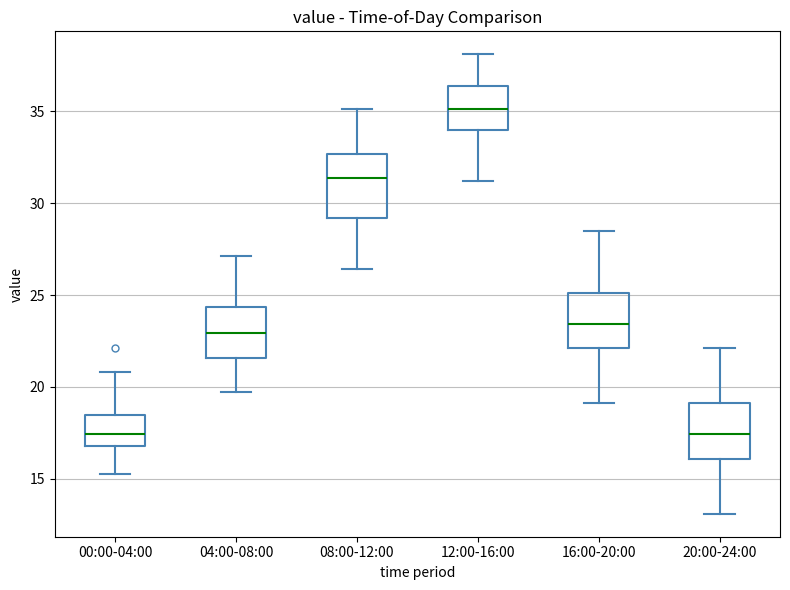

Reading left to right, transcribe this box plot: for each box, give where its median line is, the range the box spans, and where its two whiskers end, as read against the y-axis. The values are not printed on the chart, so give them approximately, as read against the axis.

00:00-04:00: median 17.5, box 17.0 to 18.5, whiskers 15.5 to 21.0
04:00-08:00: median 23.0, box 21.5 to 24.5, whiskers 20.0 to 27.0
08:00-12:00: median 31.5, box 29.0 to 32.5, whiskers 26.5 to 35.0
12:00-16:00: median 35.0, box 34.0 to 36.5, whiskers 31.0 to 38.0
16:00-20:00: median 23.5, box 22.0 to 25.0, whiskers 19.0 to 28.5
20:00-24:00: median 17.5, box 16.0 to 19.0, whiskers 13.0 to 22.0